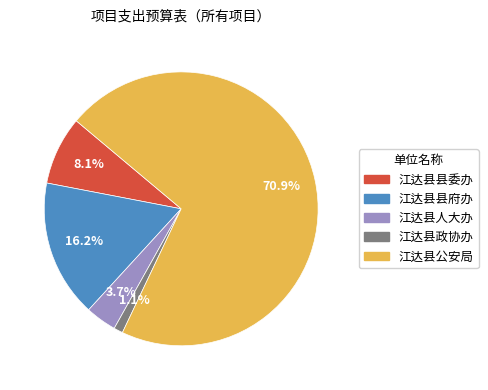

How much of the chart is everything except 江达县公安局?

29.1%